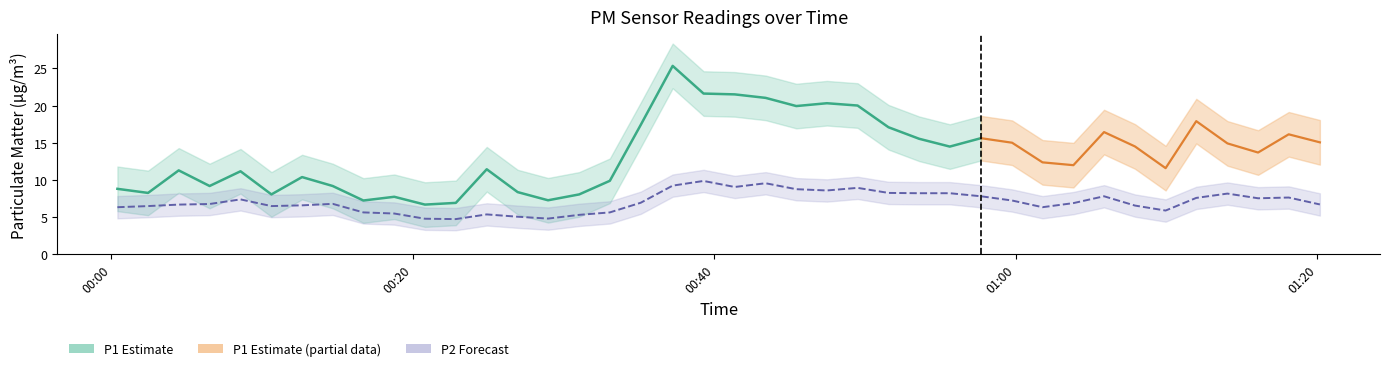

How many categories are shown in the chart?

40